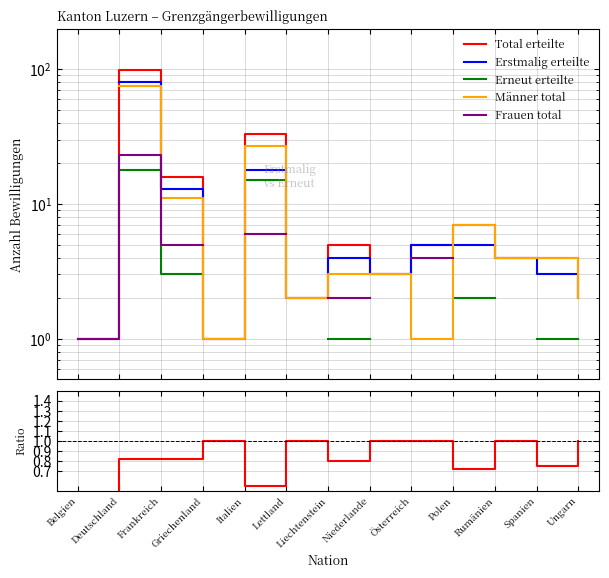

Does the chart display data point markers on the line(s)?

No